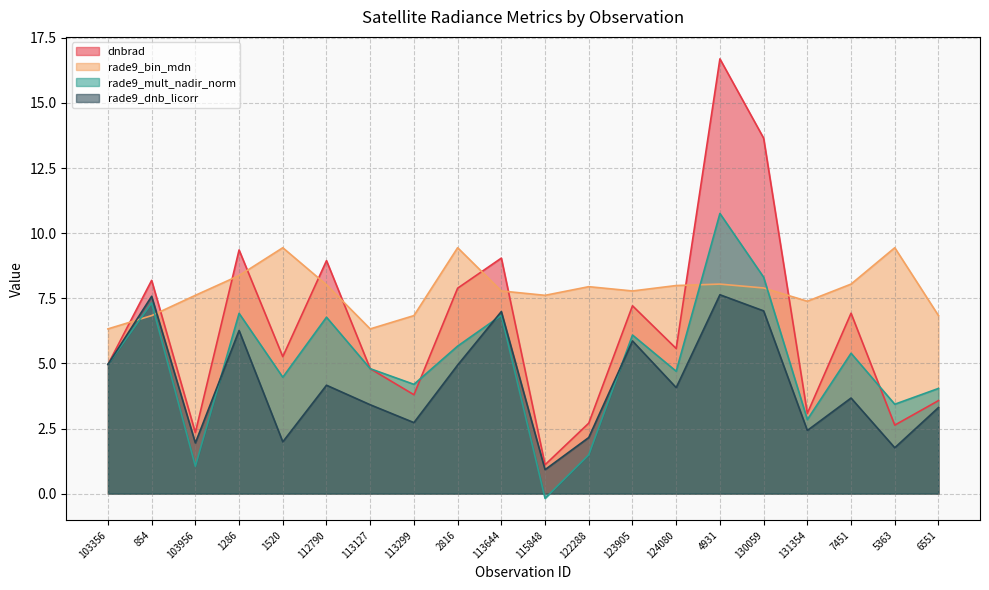

Which series has the widest spread of values?

dnbrad